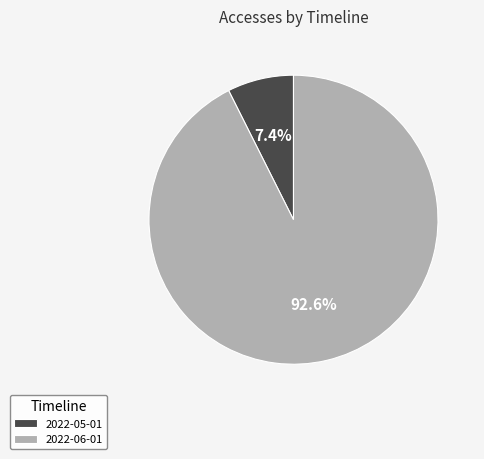

How many segments does this pie chart have?

2